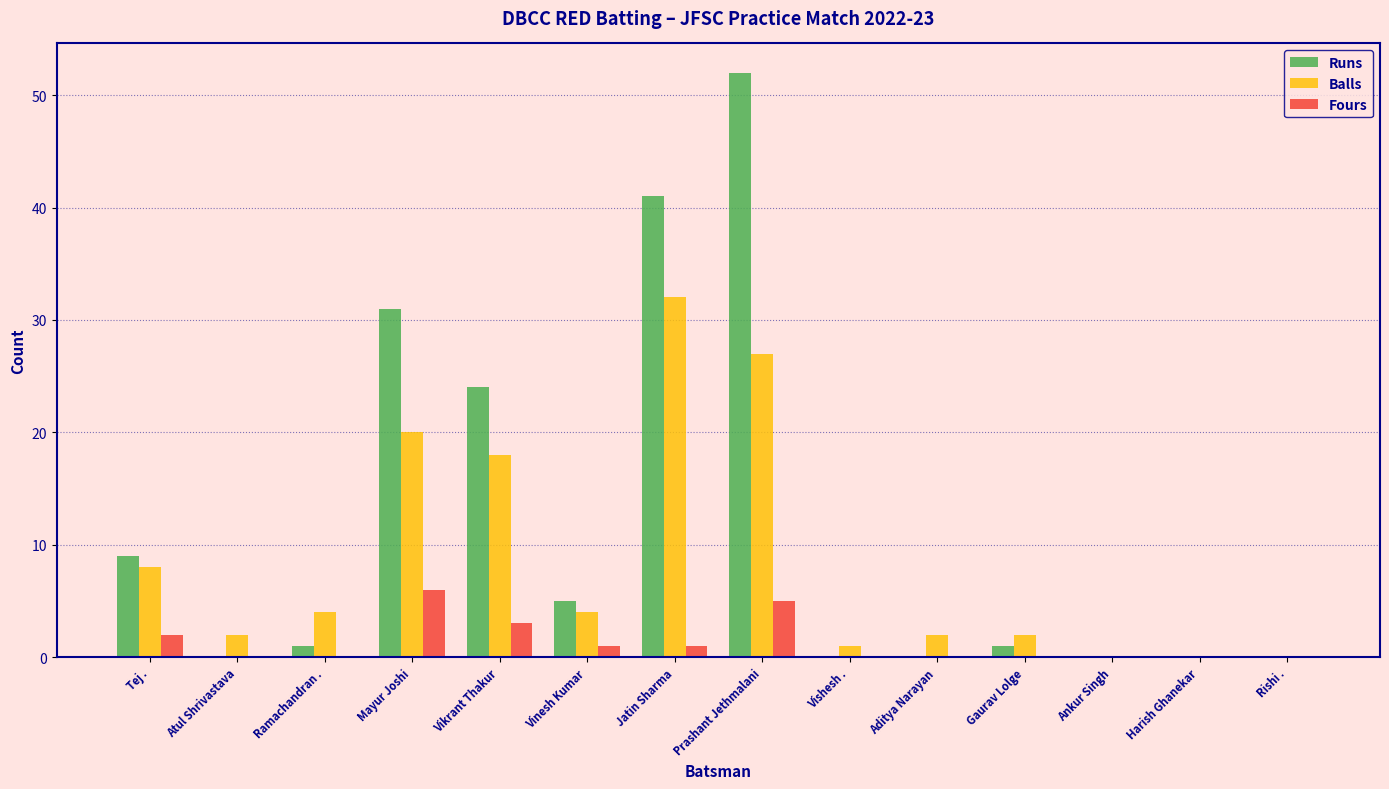

Between Tej . and Vikrant Thakur, which series saw the biggest shift?

Runs